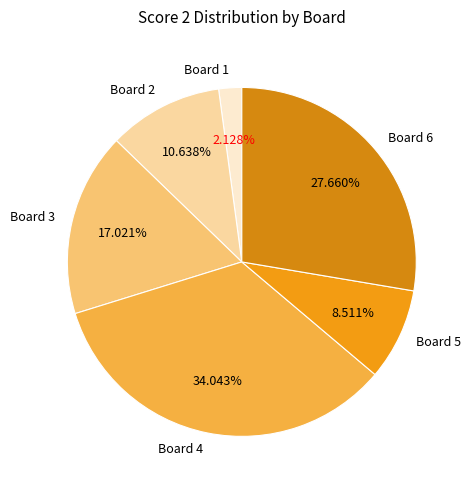

What portion of the pie excludes Board 2?

89.4%